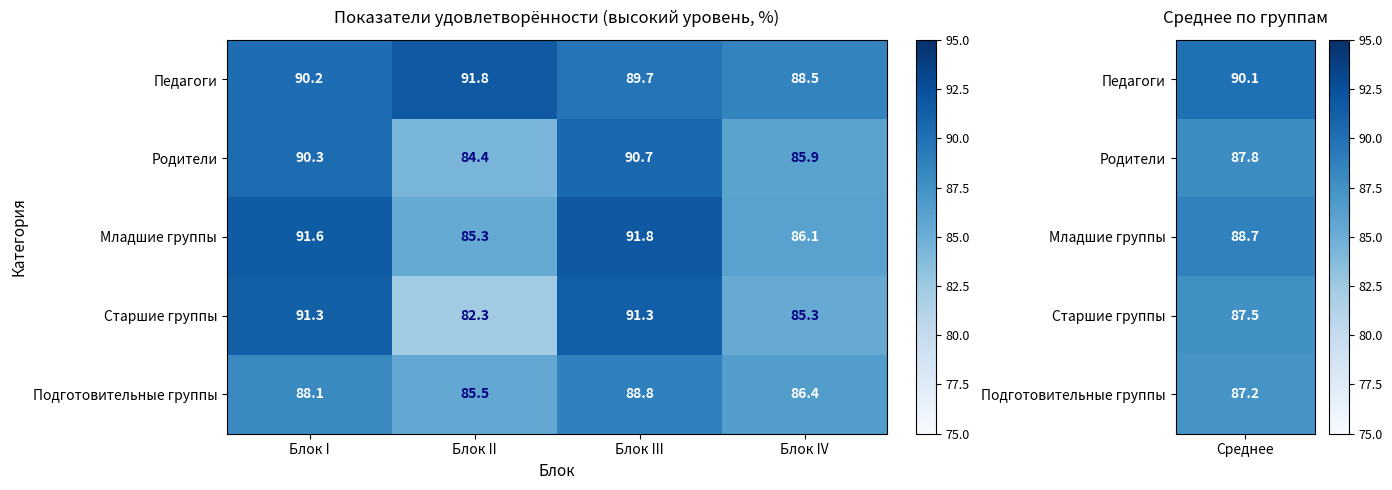

At which label does Родители first exceed 90?

Блок I